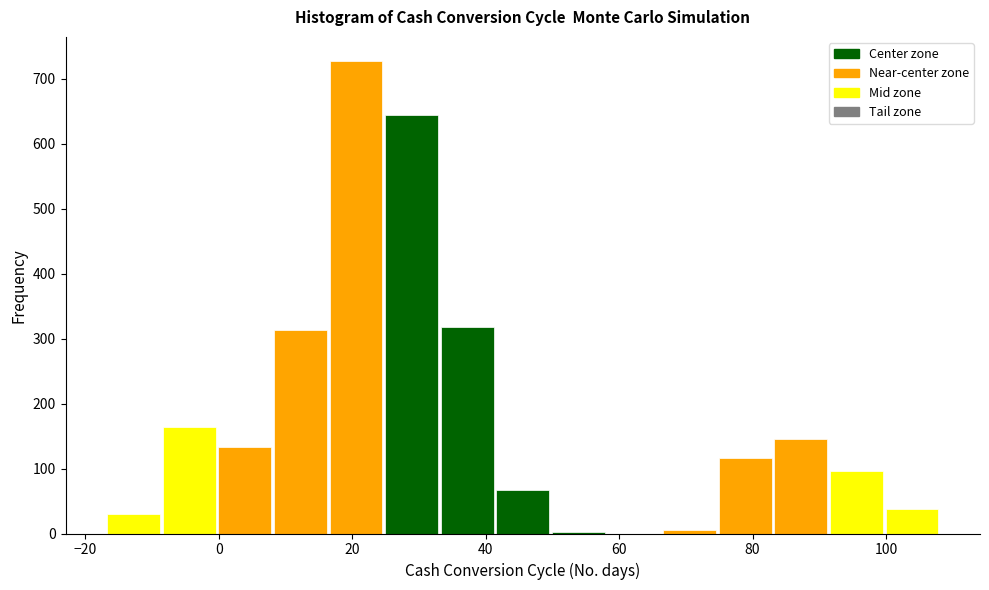

Reading left to right, transcribe this chart: for each bar, give the range it covers on the x-axis and its height. Neither the bar edges nor the heights are printed on the chart, so give them approximately, as read against the axes.

-16 to -8: 30
-8 to 0: 160
0 to 8: 130
8 to 16: 310
16 to 24: 730
24 to 34: 640
34 to 42: 320
42 to 50: 70
50 to 58: under 10
58 to 66: 0
66 to 74: under 10
74 to 84: 120
84 to 92: 150
92 to 100: 100
100 to 108: 40